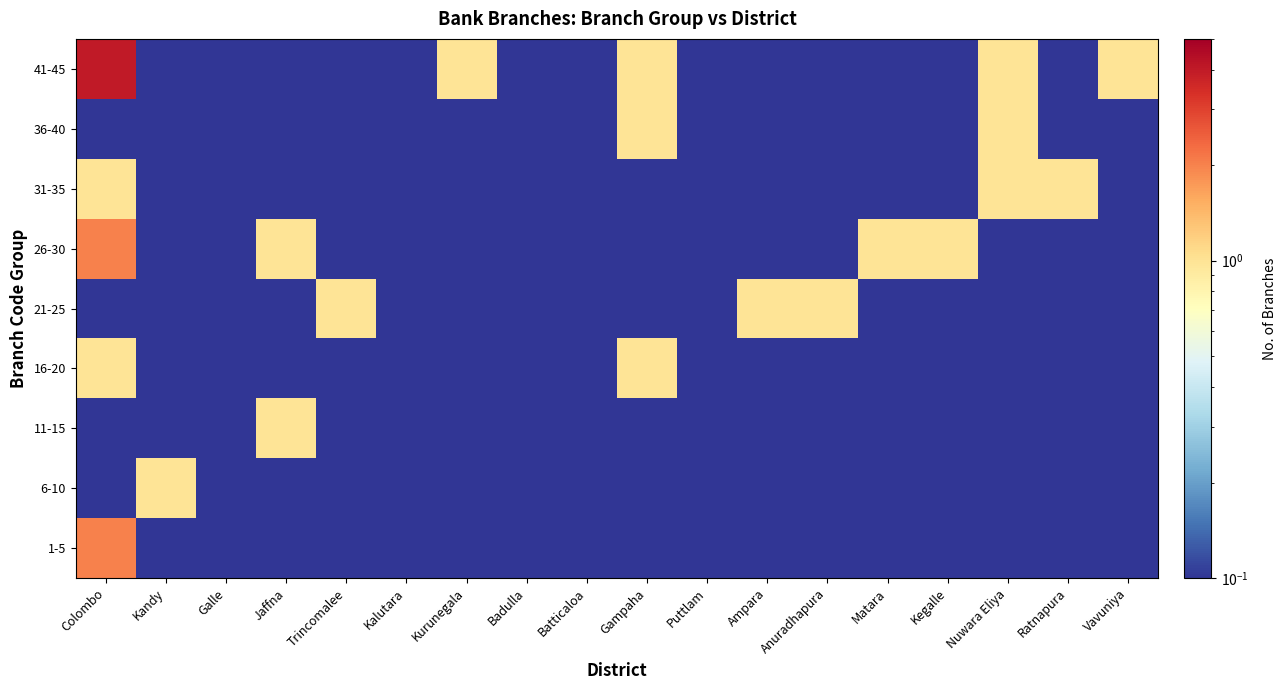

Which has a higher value, Gampaha or Batticaloa?

Gampaha